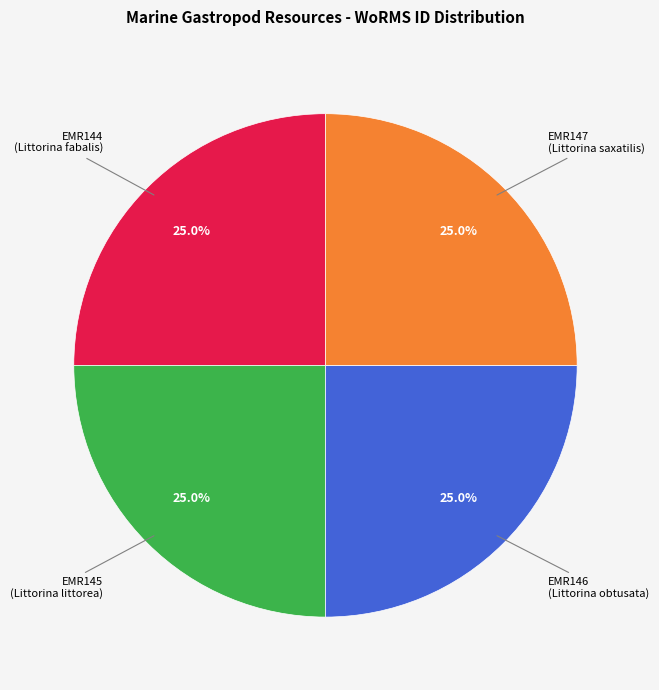

Does any single category account for the majority?

No